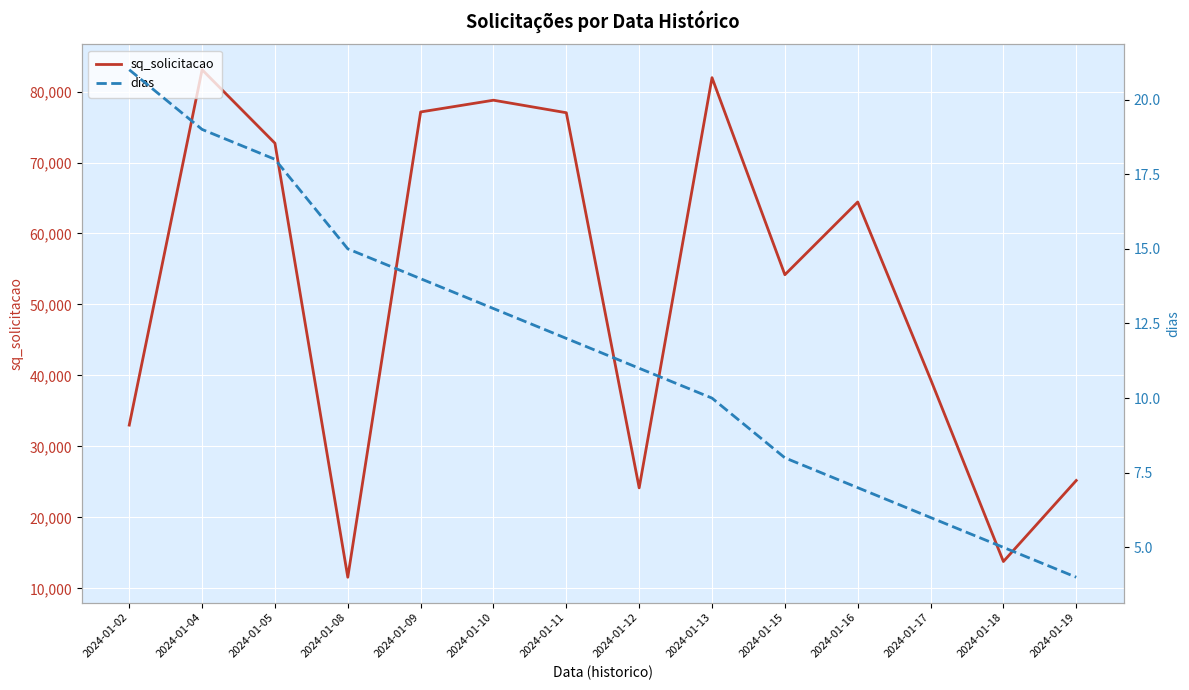

Reading left to right, transcribe all the data shown in this chart.

sq_solicitacao: 2024-01-02=33007	2024-01-04=83071	2024-01-05=72718	2024-01-08=11576	2024-01-09=77122	2024-01-10=78777	2024-01-11=77013	2024-01-12=24164	2024-01-13=81952	2024-01-15=54192	2024-01-16=64438	2024-01-17=39472	2024-01-18=13789	2024-01-19=25203
dias: 2024-01-02=21	2024-01-04=19	2024-01-05=18	2024-01-08=15	2024-01-09=14	2024-01-10=13	2024-01-11=12	2024-01-12=11	2024-01-13=10	2024-01-15=8	2024-01-16=7	2024-01-17=6	2024-01-18=5	2024-01-19=4